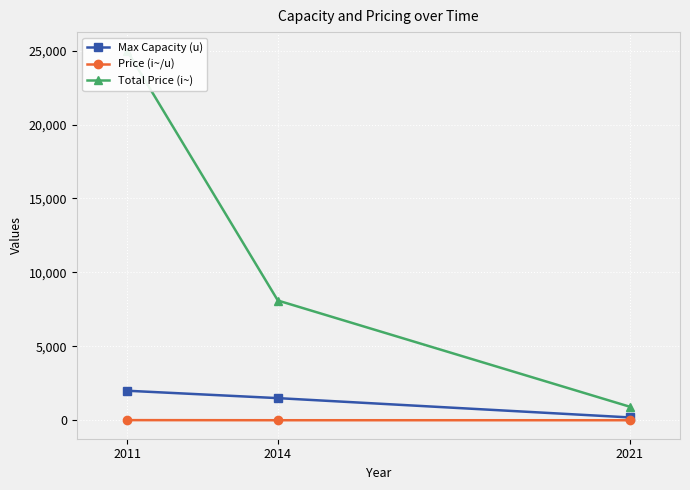

Where does the Price (i~/u) series first go above 5?

2011